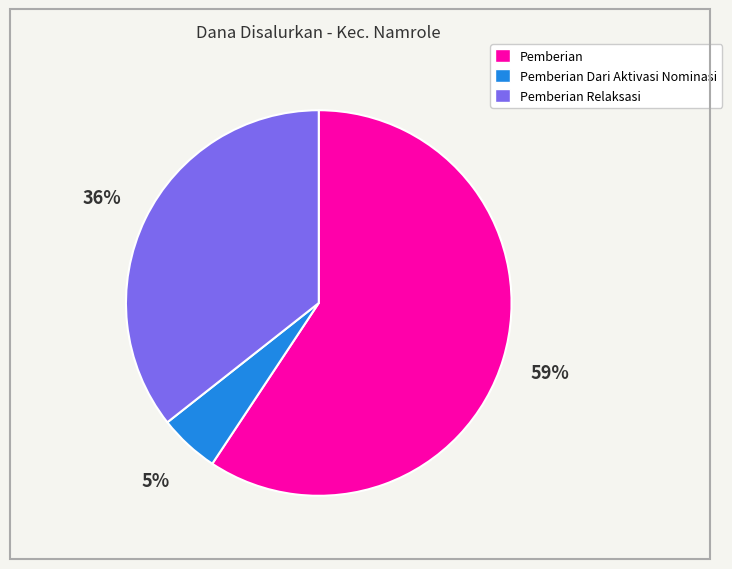

To the nearest percent, what is the average slice percentage?

33%